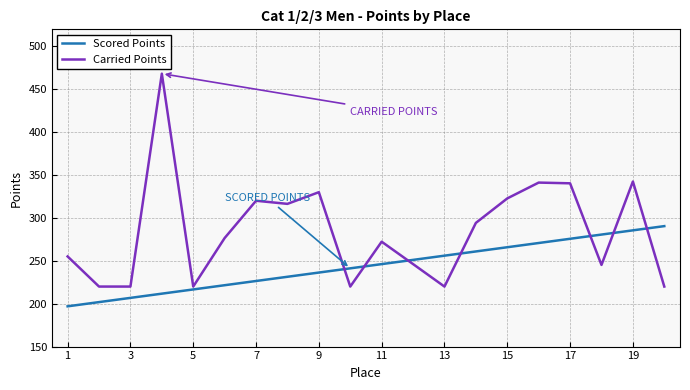

True or false: Scored Points has more than 1 points higher than both neighbors.

False